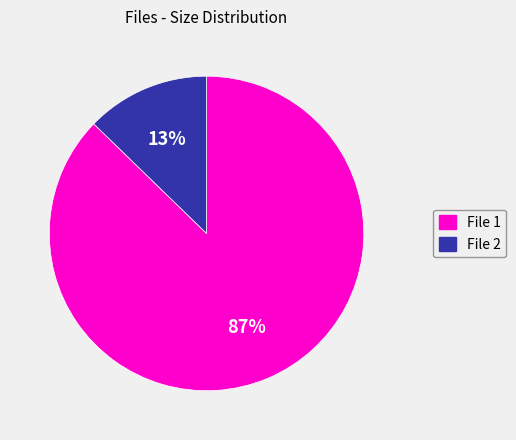

Is there any slice that represents more than half of the pie?

Yes